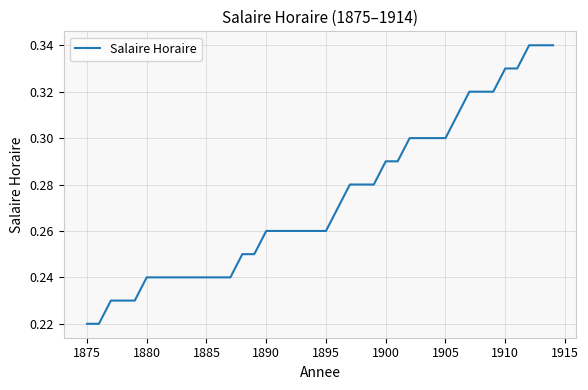

Reading left to right, what are all the values shown in this chart?

0.2	0.2	0.2	0.2	0.2	0.2	0.2	0.2	0.2	0.2	0.2	0.2	0.2	0.2	0.2	0.3	0.3	0.3	0.3	0.3	0.3	0.3	0.3	0.3	0.3	0.3	0.3	0.3	0.3	0.3	0.3	0.3	0.3	0.3	0.3	0.3	0.3	0.3	0.3	0.3